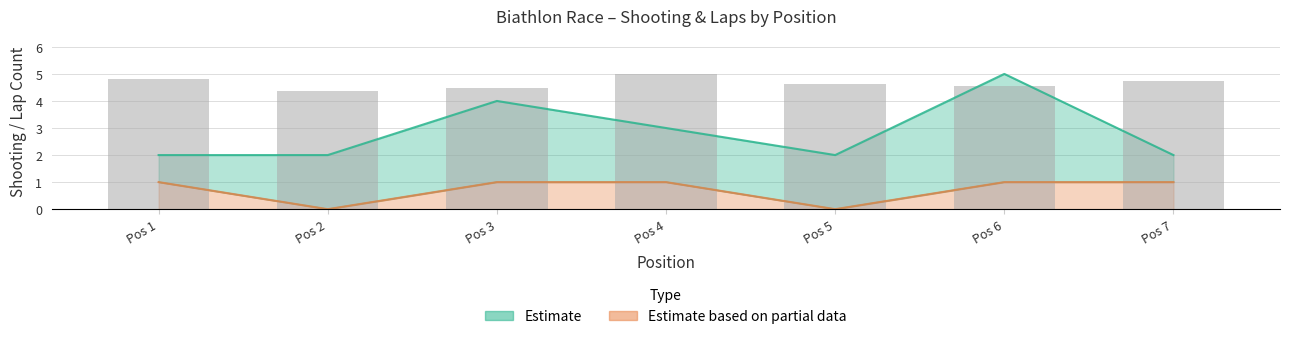

Are the bars horizontal?

No